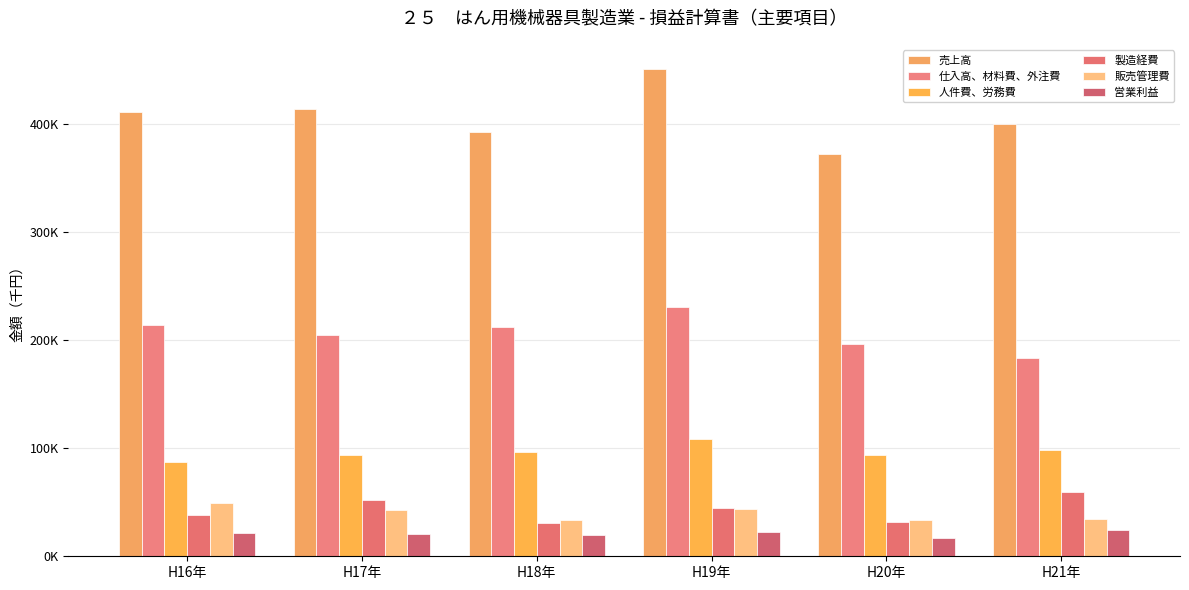

Reading right to left, transcribe all the data shown in this chart.

売上高: H21年=399680.2	H20年=372210.0	H19年=450351.8	H18年=392624.5	H17年=413949.2	H16年=410330.9
仕入高、材料費、外注費: H21年=183267.6	H20年=196486.5	H19年=230674.6	H18年=211778.5	H17年=204157.3	H16年=213564.2
人件費、労務費: H21年=98022.7	H20年=93773.5	H19年=108865.7	H18年=96858.6	H17年=94066.2	H16年=87343.9
製造経費: H21年=59041.5	H20年=31399.0	H19年=44649.5	H18年=31101.6	H17年=52031.0	H16年=37810.4
販売管理費: H21年=34859.8	H20年=33793.2	H19年=43544.4	H18年=33245.4	H17年=43243.0	H16年=49646.3
営業利益: H21年=24488.5	H20年=16757.9	H19年=22617.5	H18年=19640.5	H17年=20451.7	H16年=21966.1